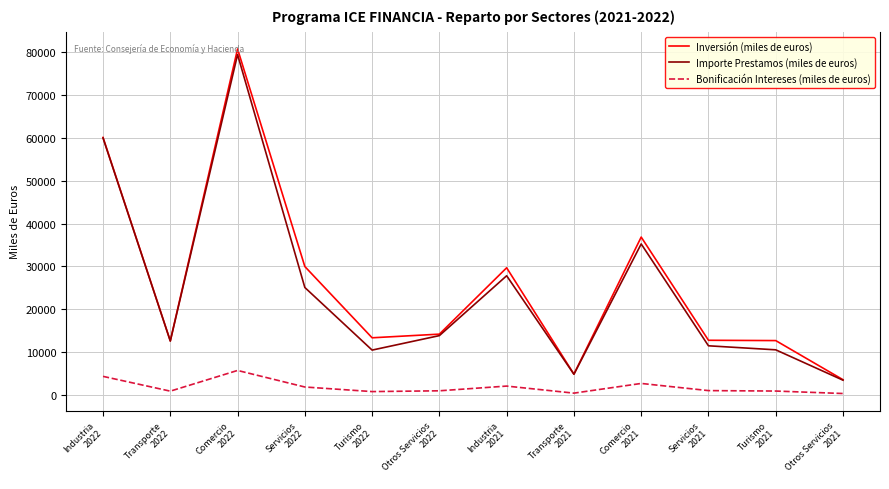

In Inversión (miles de euros), how many points are higher than both neighbors (excluding endpoints)?

3